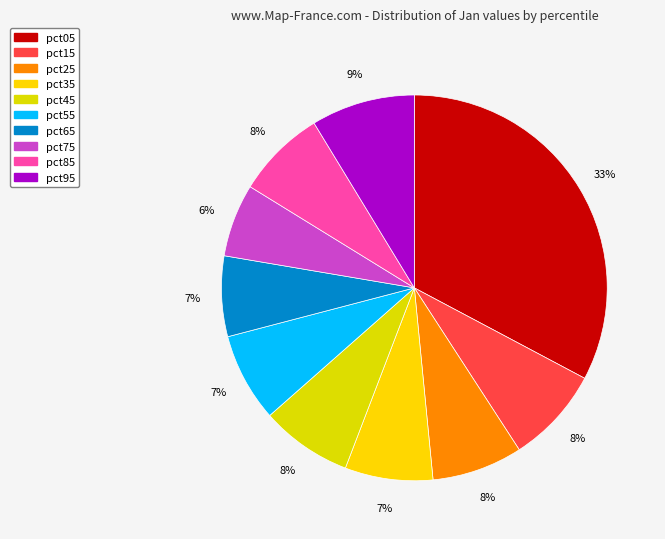

How many segments does this pie chart have?

10